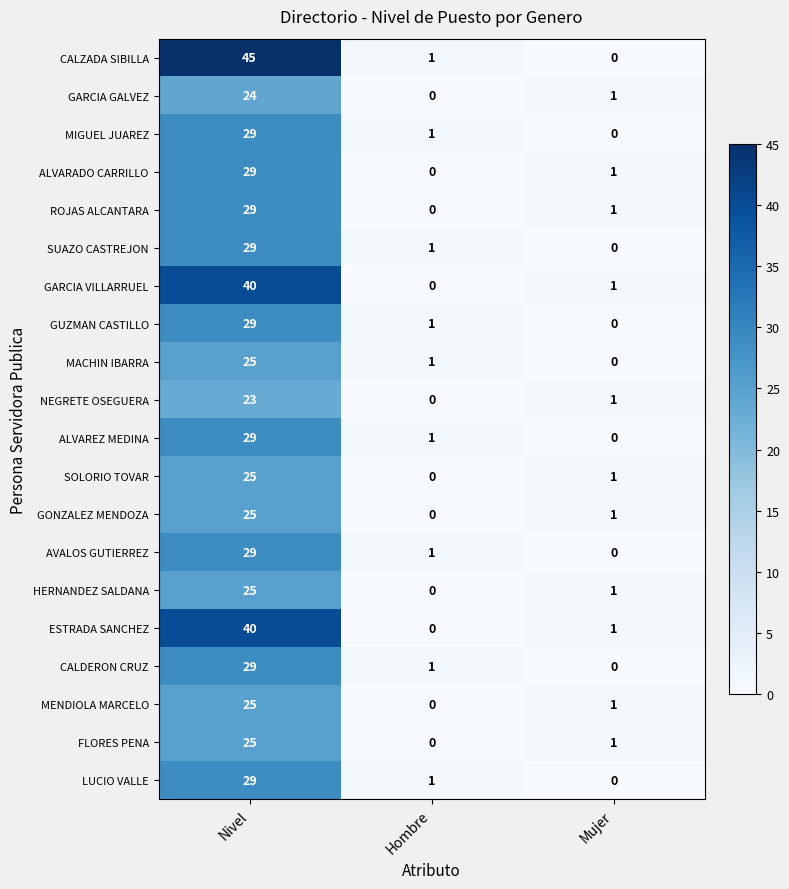

Rank the categories by GARCIA GALVEZ value from highest to lowest.

Nivel, Mujer, Hombre